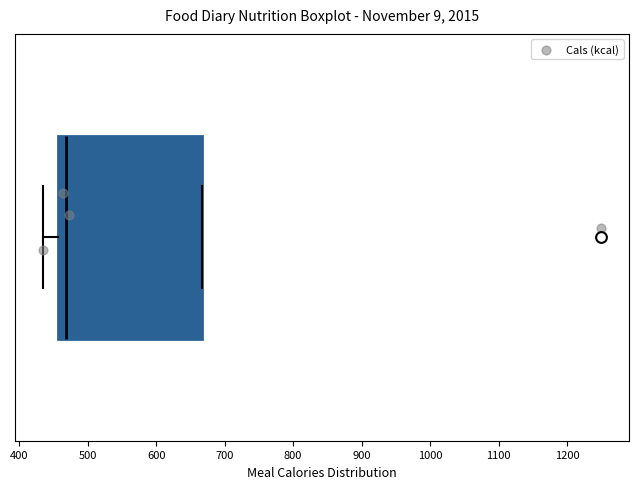

Where does the median line of the box sit on the x-axis? The values are not printed on the chart, so give them approximately, as read against the axis.

470